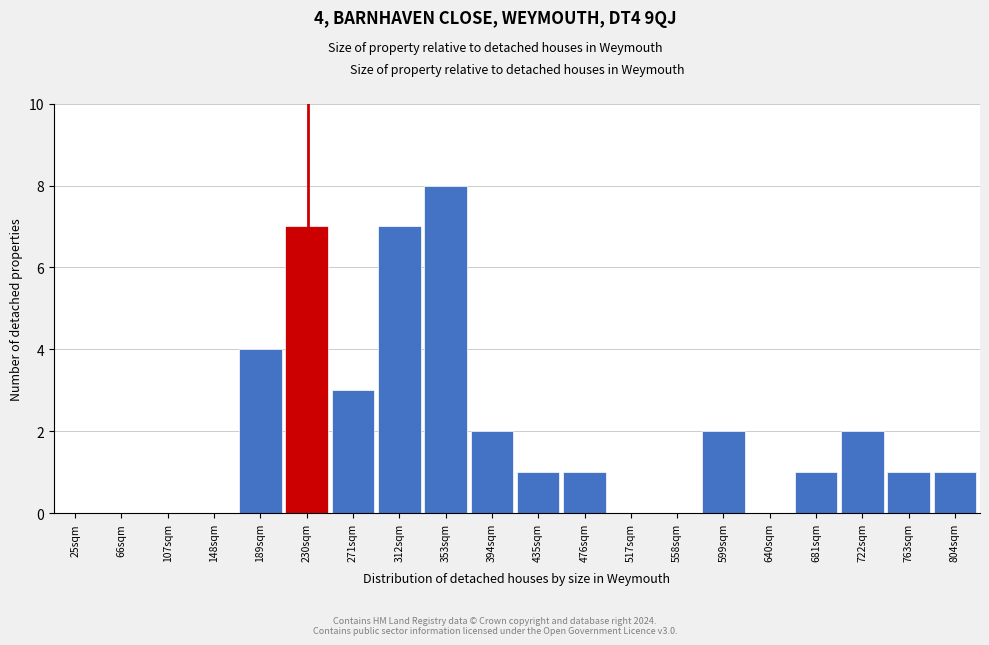

Reading left to right, what are all the values shown in this chart?

25sqm=0	66sqm=0	107sqm=0	148sqm=0	189sqm=4	230sqm=7	271sqm=3	312sqm=7	353sqm=8	394sqm=2	435sqm=1	476sqm=1	517sqm=0	558sqm=0	599sqm=2	640sqm=0	681sqm=1	722sqm=2	763sqm=1	804sqm=1